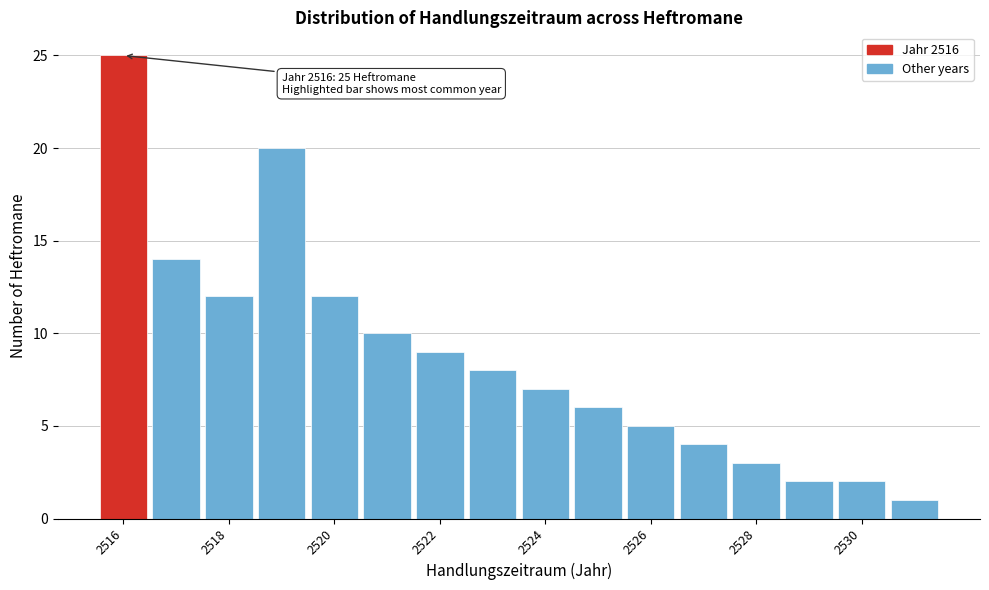

Over which range of the x-axis is the bar tallest?

2515.5 to 2516.5